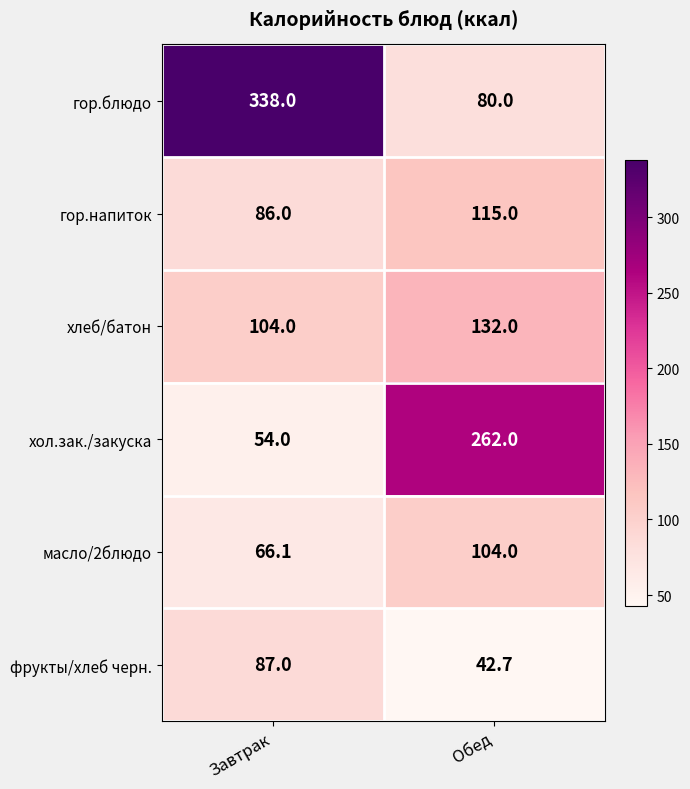

At which category is the sum across all series the highest?

Обед